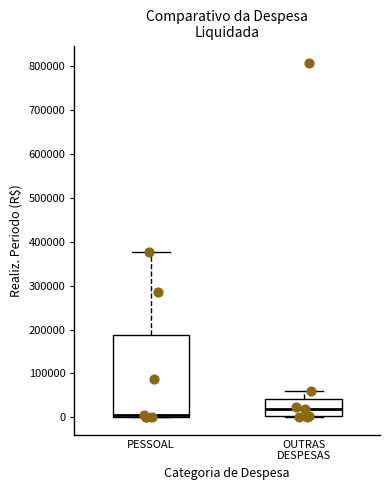

Reading left to right, transcribe this box plot: for each box, give where its median line is, the range the box spans, and where its two whiskers end, as read against the y-axis. The values are not printed on the chart, so give them approximately, as read against the axis.

PESSOAL: median 0 (just above the box's lower edge), box 0 to 190000, whiskers 0 to 380000
OUTRAS DESPESAS: median 20000, box 0 to 40000, whiskers 0 to 60000